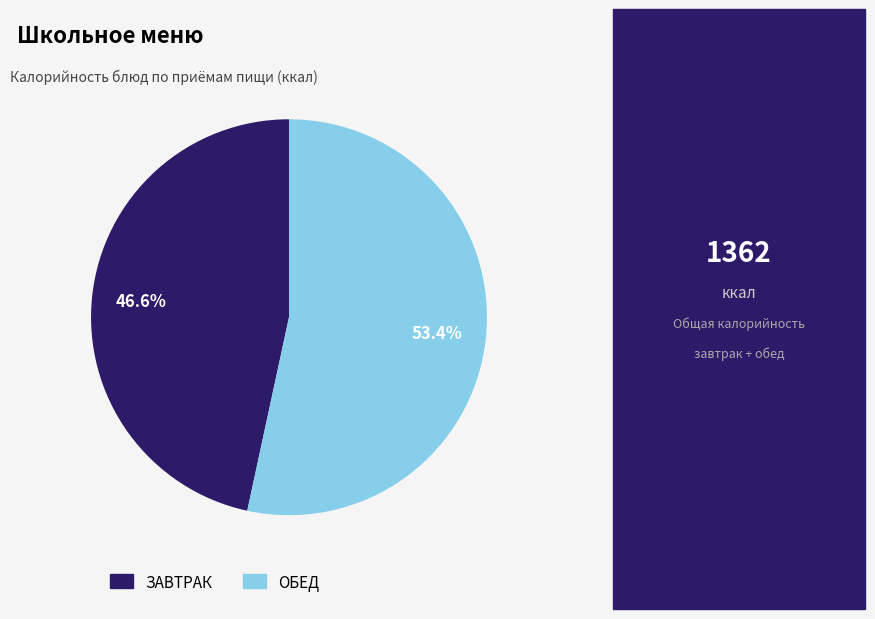

What percentage is NOT represented by ЗАВТРАК?

53.4%